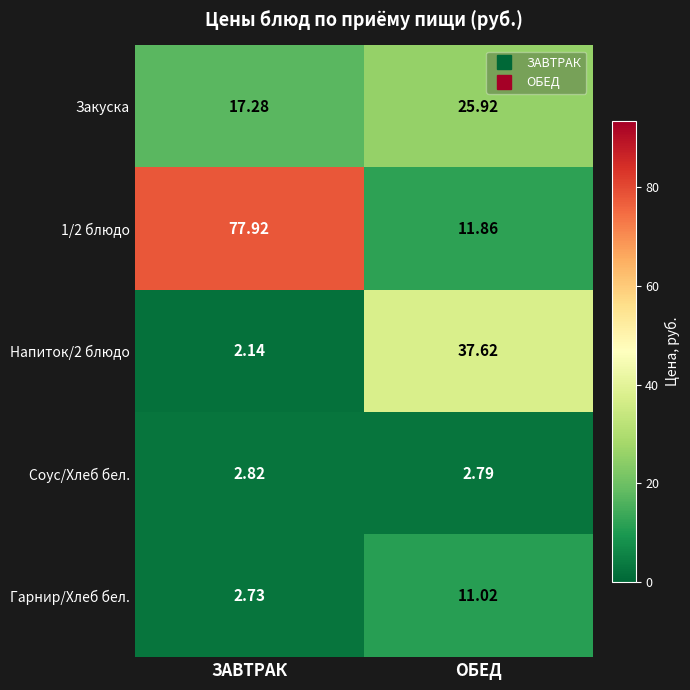

At which label is 1/2 блюдо closest to 44?

ОБЕД